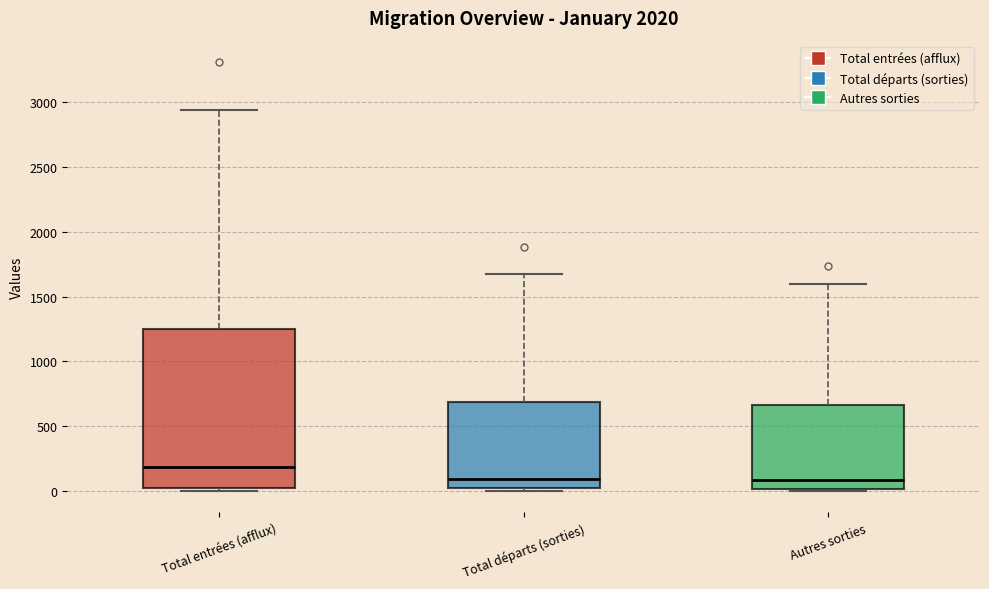

Reading left to right, read every box against the y-axis: the position of its median line, the range the box covers, and the ends of its whiskers. The values are not printed on the chart, so give them approximately, as read against the axis.

Total entrées (afflux): median 200, box 0 to 1250, whiskers 0 (just below the box's lower edge) to 2950
Total départs (sorties): median 100, box 0 to 700, whiskers 0 (just below the box's lower edge) to 1700
Autres sorties: median 100, box 0 to 650, whiskers 0 to 1600